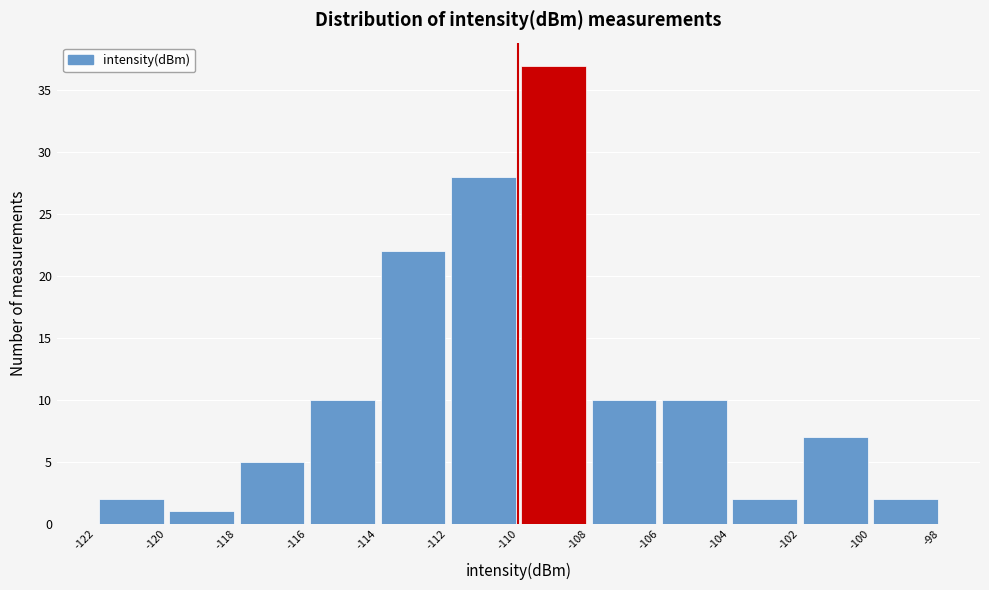

Over which range of the x-axis is the bar tallest?

-110 to -108